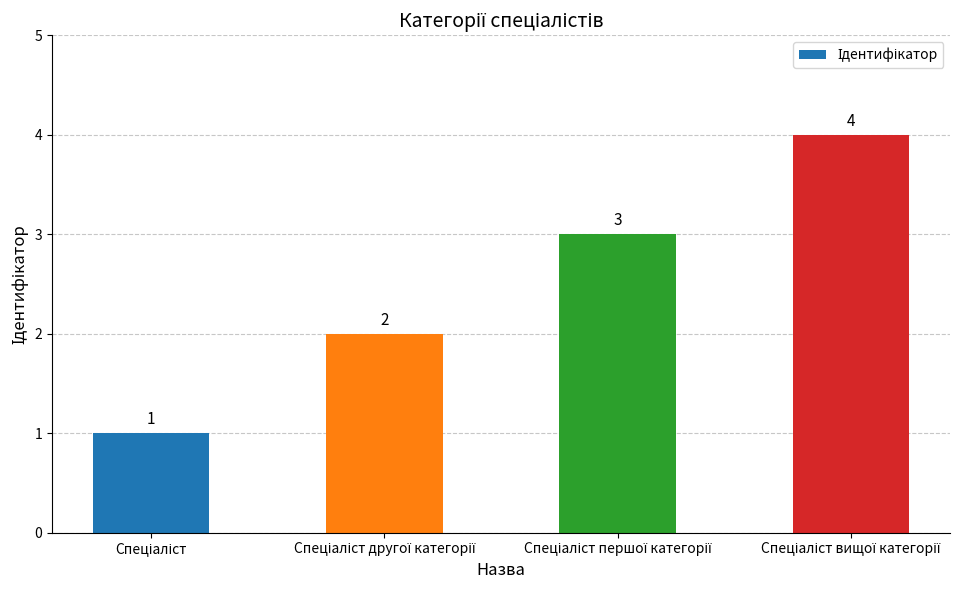

What is the maximum value shown in the chart?

4